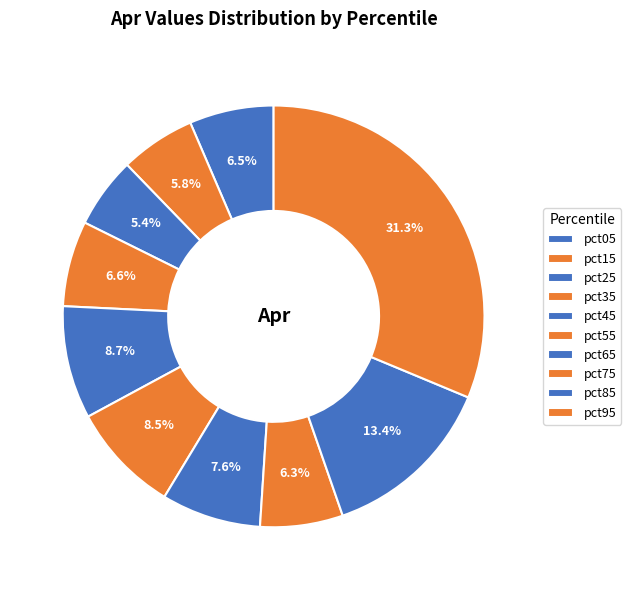

To the nearest percent, what is the combined percentage of pct35 and pct45?

15%